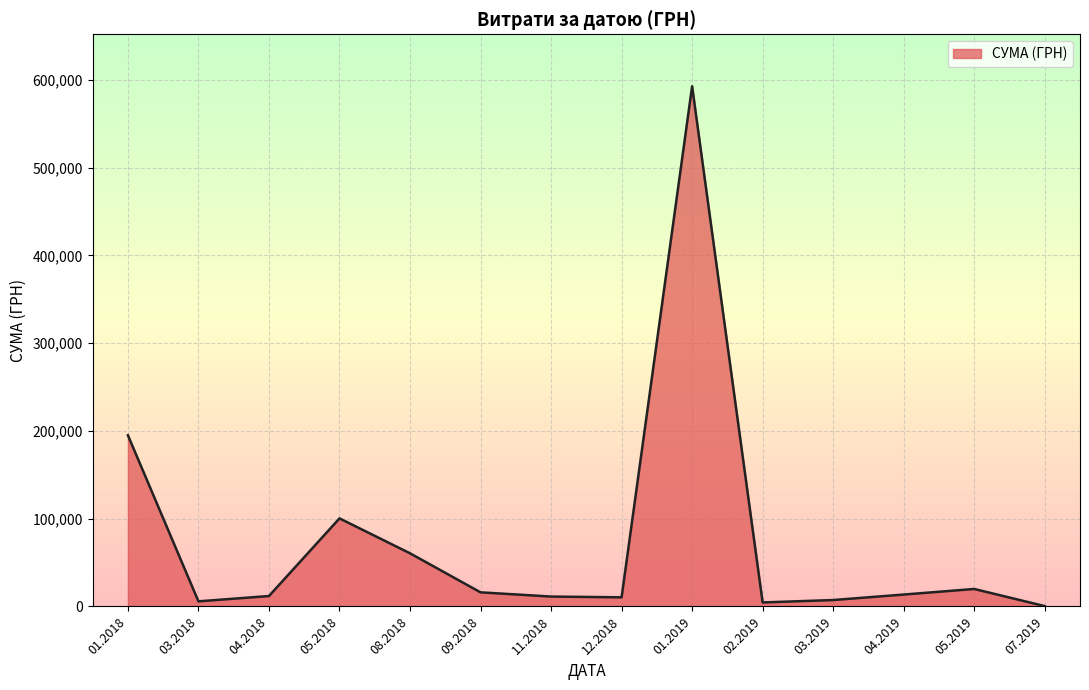

Is it true that the value at 08.2018 is 92267.0?

False